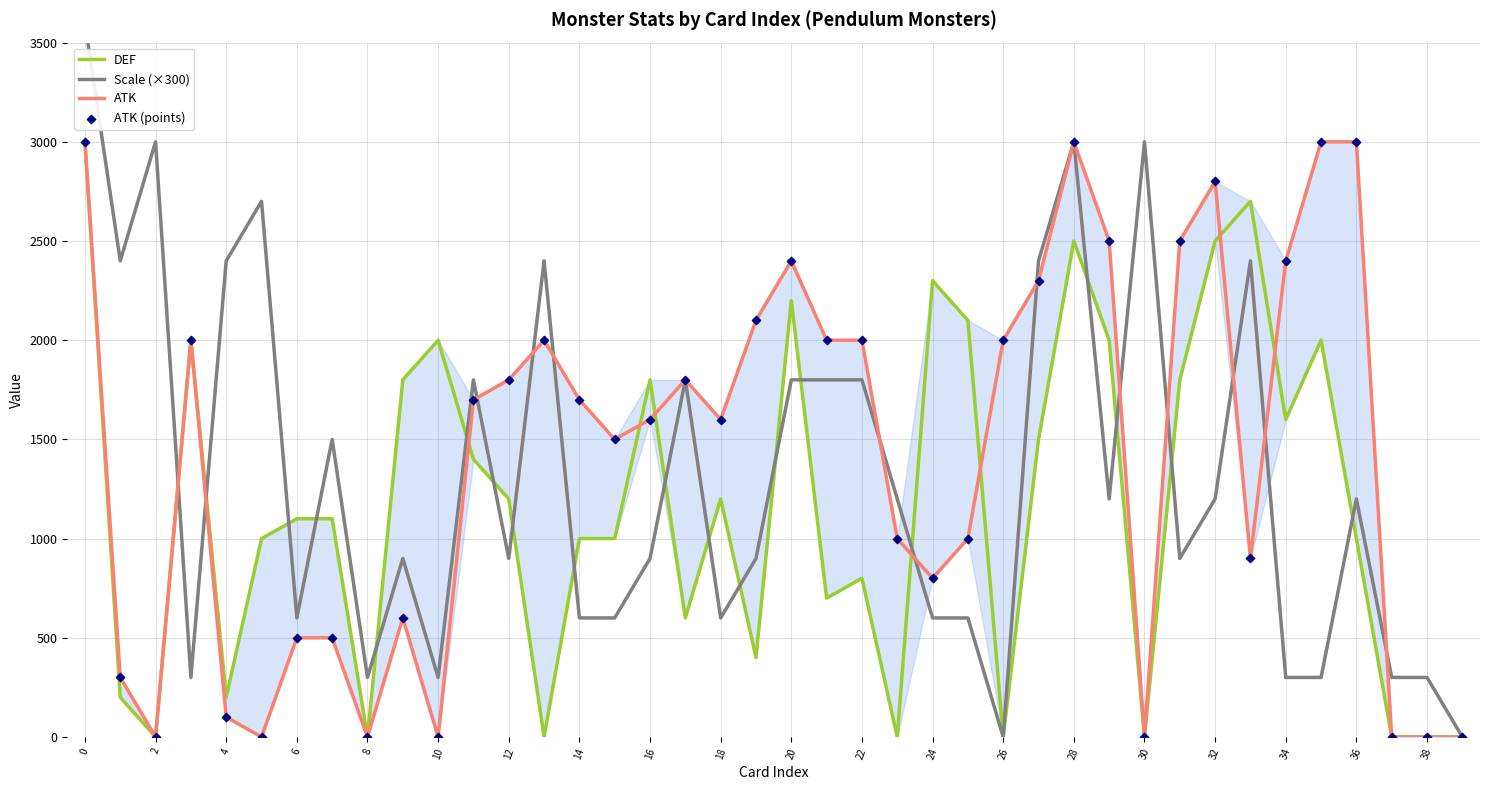

Which series reaches the minimum Y coordinate?

DEF